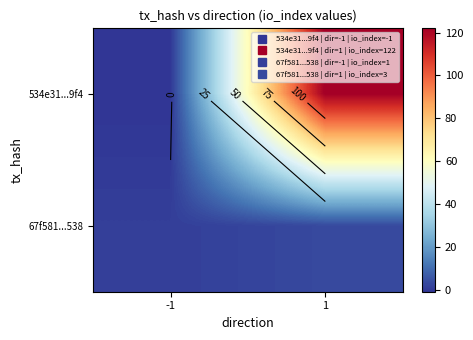

Which label corresponds to the smallest value in the chart?

-1